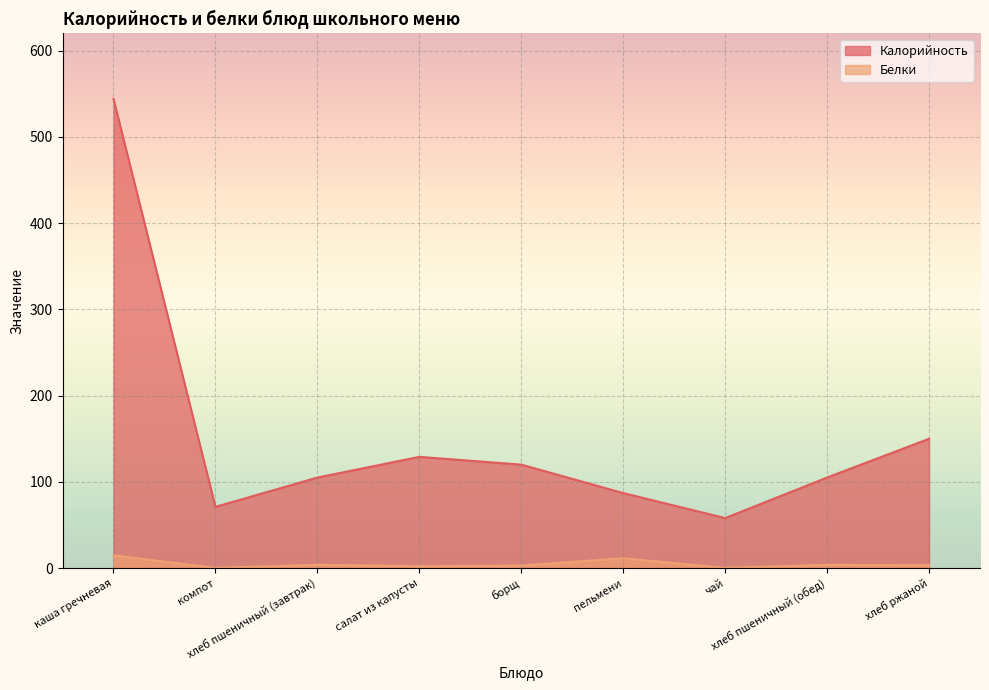

What is the sum of the Калорийность values at пельмени and хлеб пшеничный (обед)?

192.0